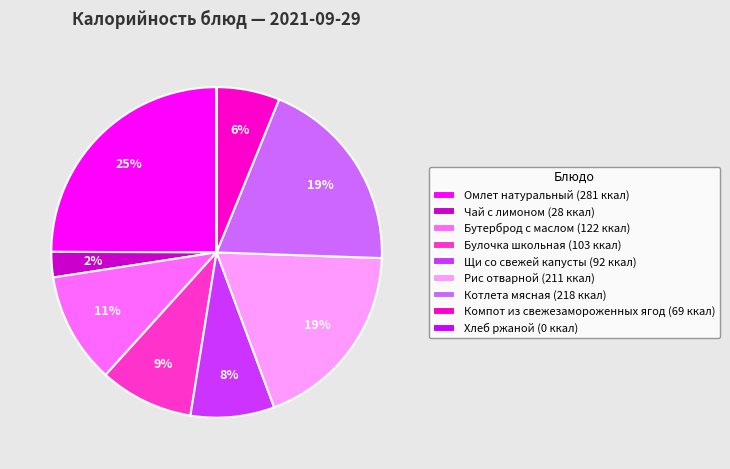

To the nearest percent, what is the difference between the largest and smallest slice percentages?

25%